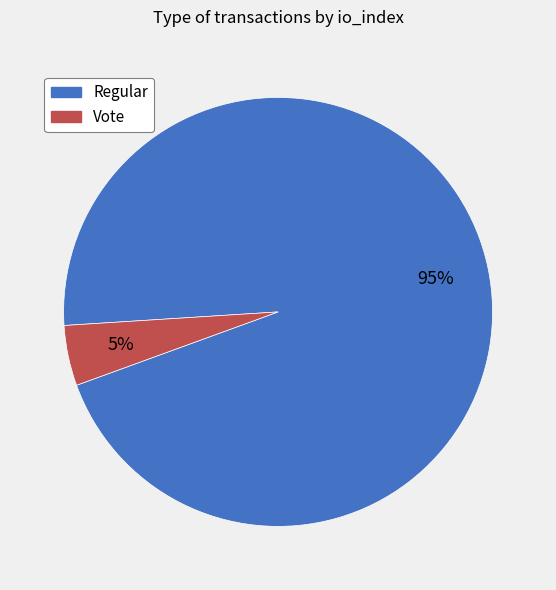

Is there any slice that represents more than half of the pie?

Yes